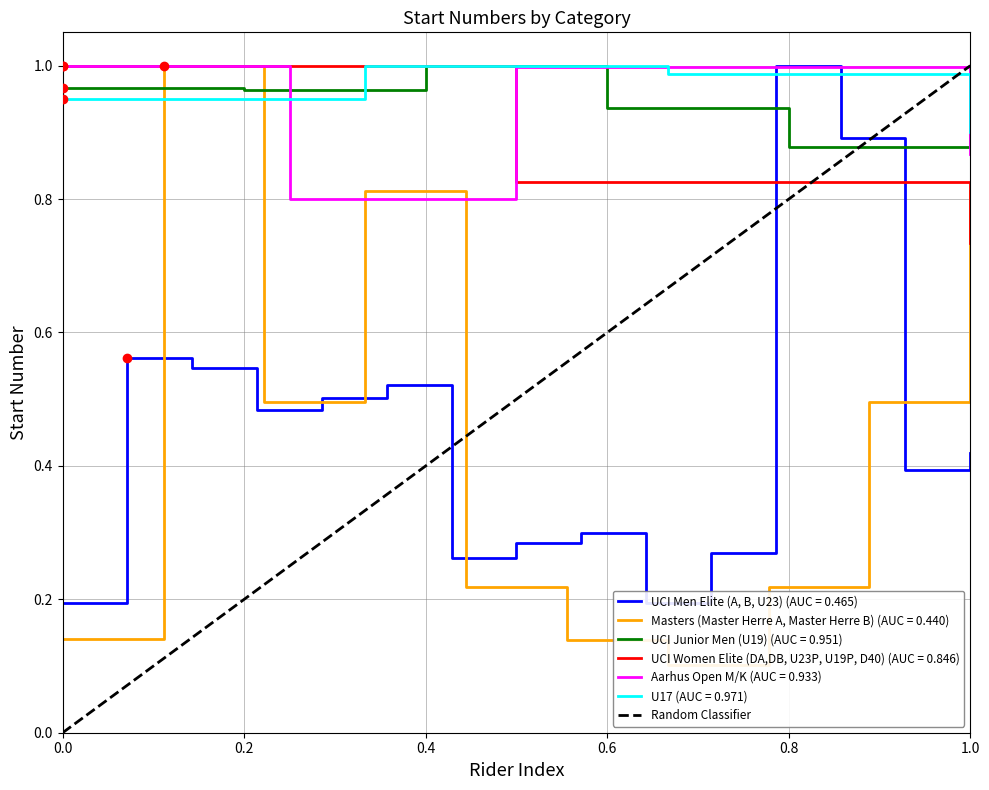

What is the value of the 2nd point from the left?

1